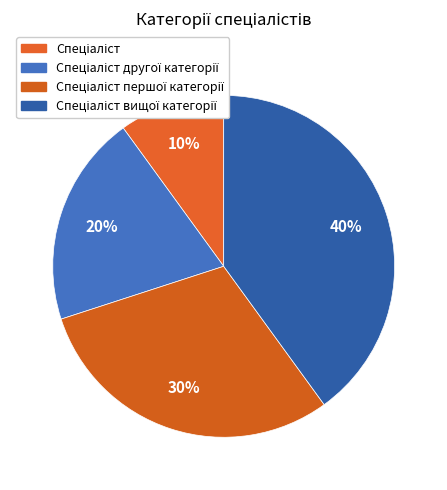

To the nearest percent, what percentage of the pie is Спеціаліст вищої категорії?

40%